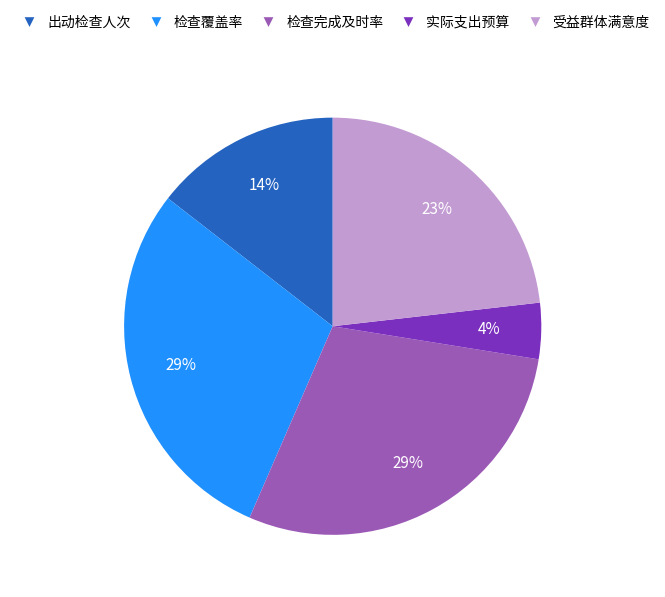

Do 检查完成及时率 and 检查覆盖率 together represent more than half of the pie?

Yes